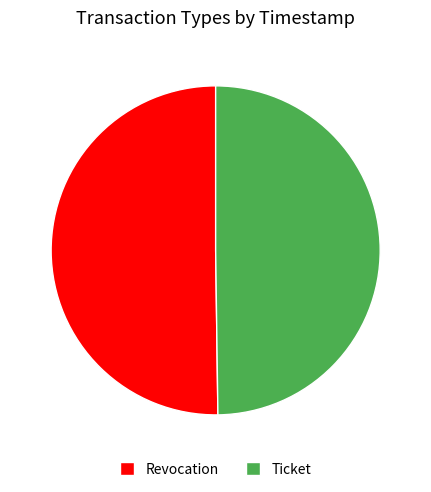

True or false: Ticket accounts for 35% of the total.

False